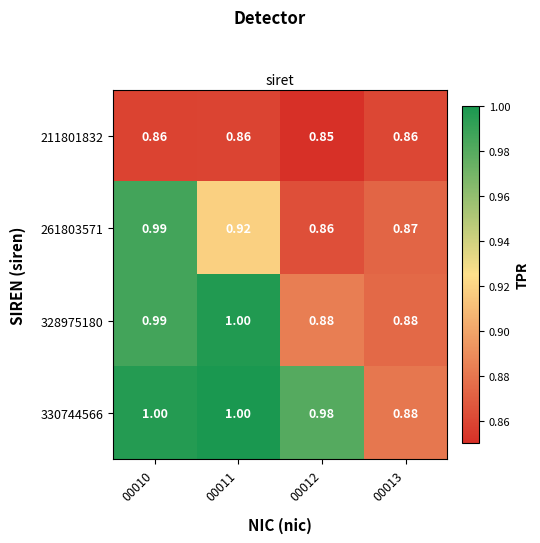

Is the value of 330744566 at 00011 greater than the value of 328975180 at 00013?

Yes